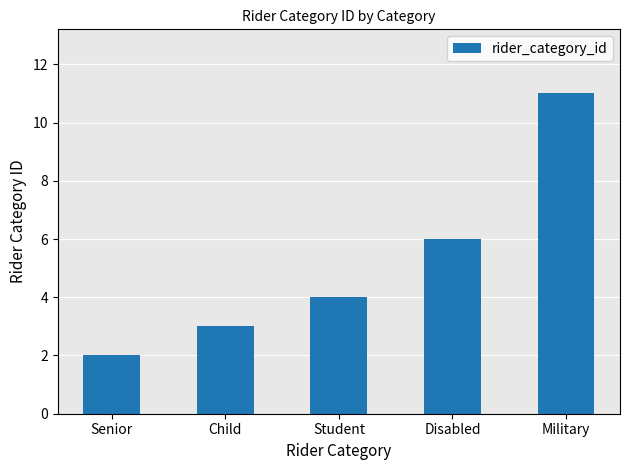

What is the change in value from Student to Military?

+7